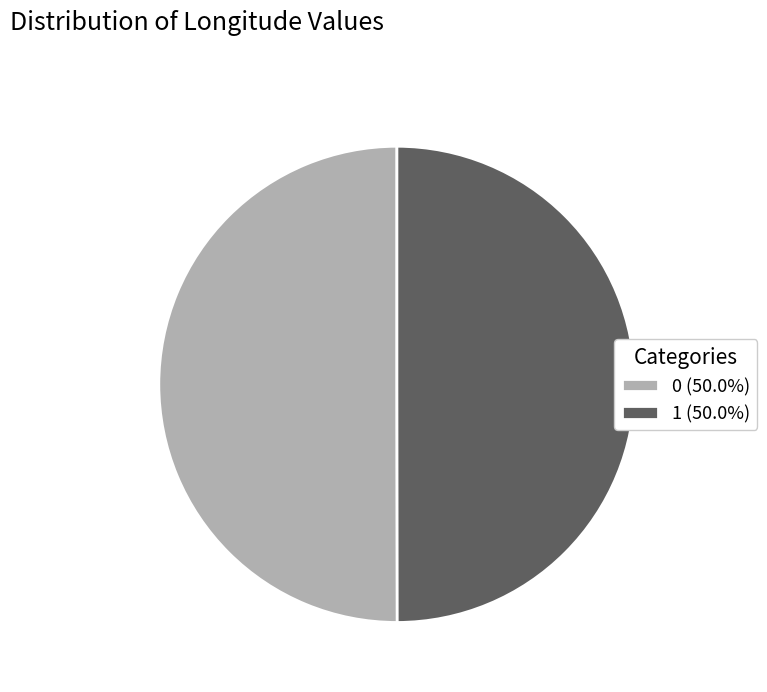

Is it true that 0 is 50% of the pie?

True